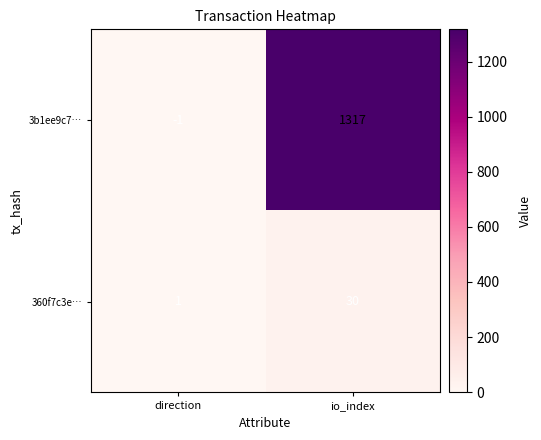

Where is 3b1ee9c7… nearest to the value 658?

direction